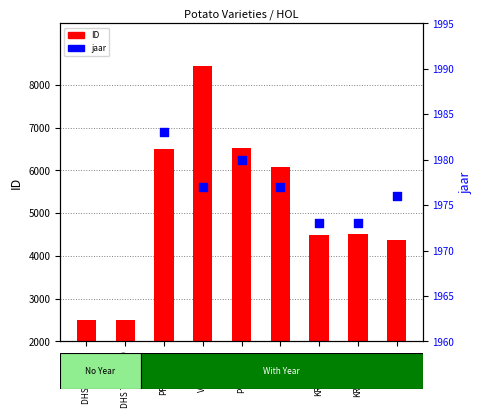

What is the total value across all series at KROMANTA?

6470.0